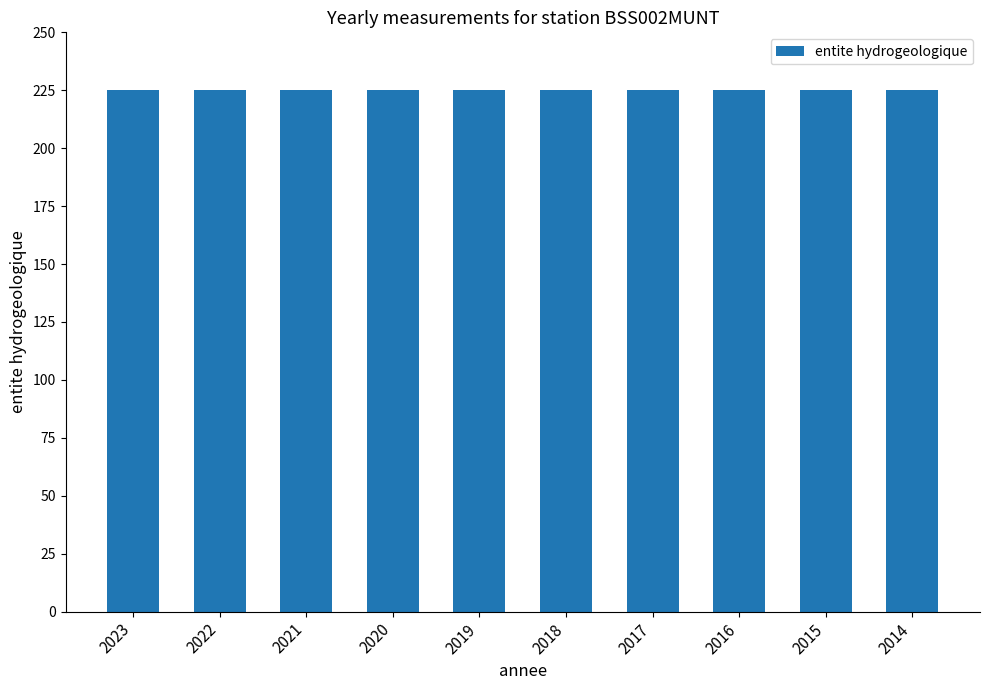

Rank the categories by insee value from highest to lowest.

2023, 2022, 2021, 2020, 2019, 2018, 2017, 2016, 2015, 2014